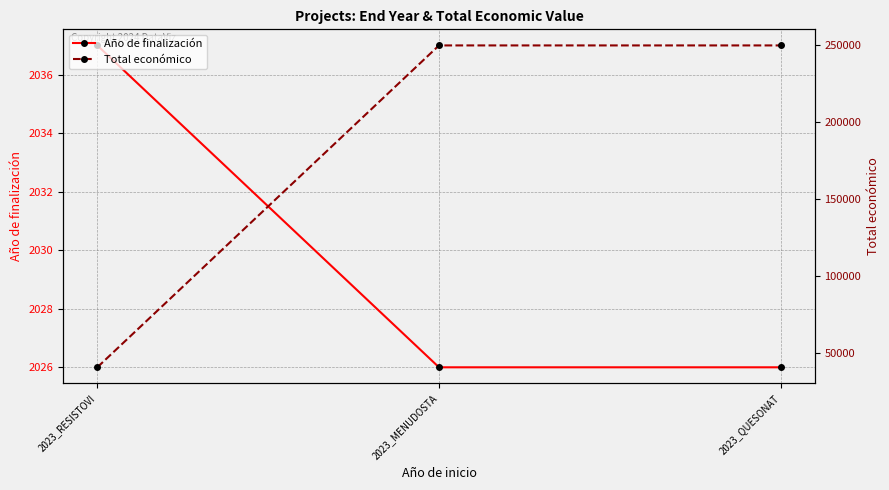

What is the difference between the maximum and minimum values in the Año de finalización series?

11